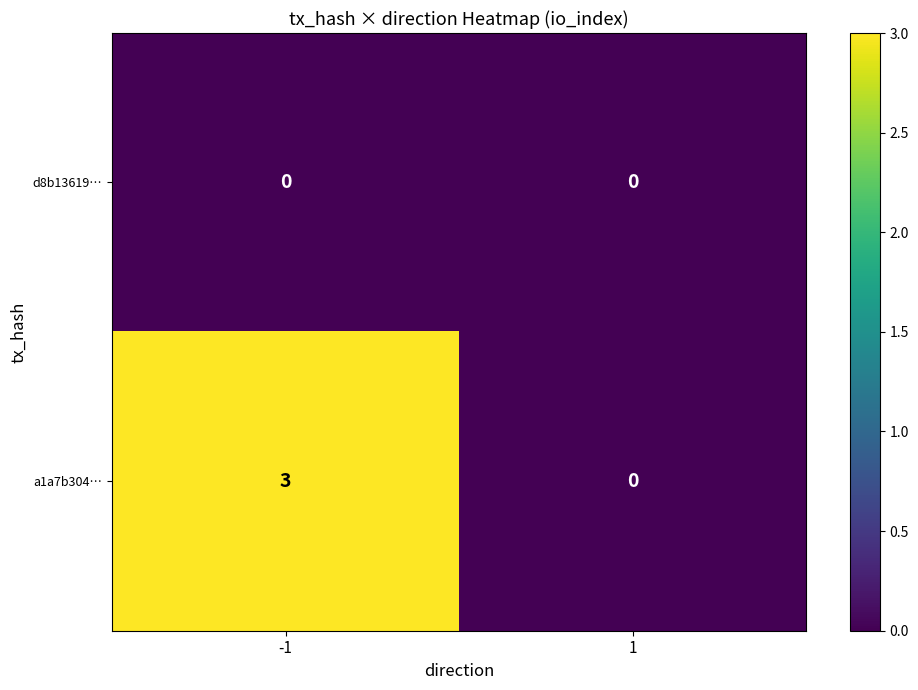

Rank the series by their maximum value, from lowest to highest.

d8b13619…, a1a7b304…